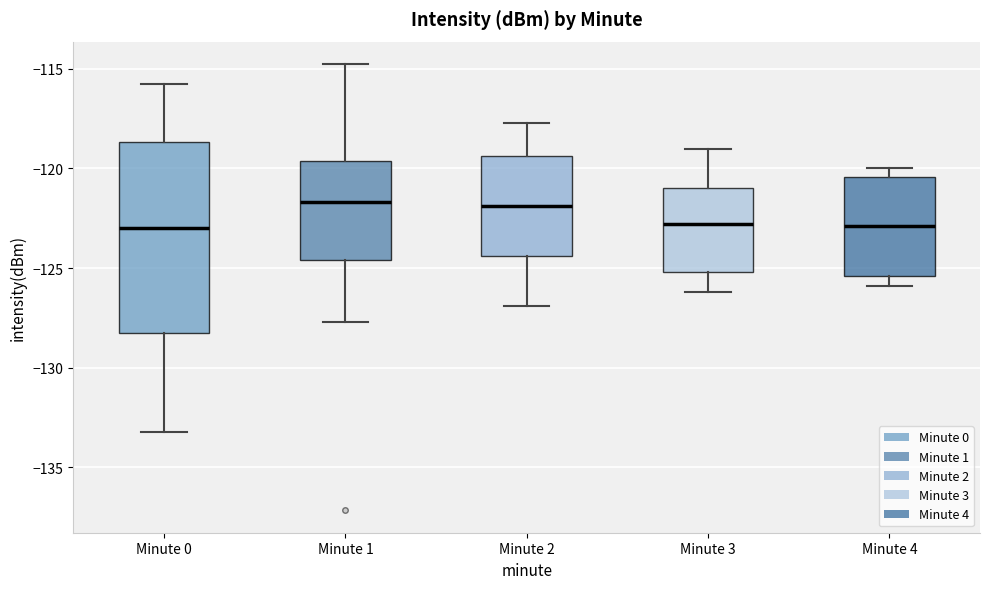

Reading left to right, read every box against the y-axis: the position of its median line, the range the box covers, and the ends of its whiskers. The values are not printed on the chart, so give them approximately, as read against the axis.

Minute 0: median -123.0, box -128.0 to -118.5, whiskers -133.0 to -116.0
Minute 1: median -121.5, box -124.5 to -119.5, whiskers -127.5 to -115.0
Minute 2: median -122.0, box -124.5 to -119.5, whiskers -127.0 to -117.5
Minute 3: median -123.0, box -125.0 to -121.0, whiskers -126.0 to -119.0
Minute 4: median -123.0, box -125.5 to -120.5, whiskers -126.0 to -120.0